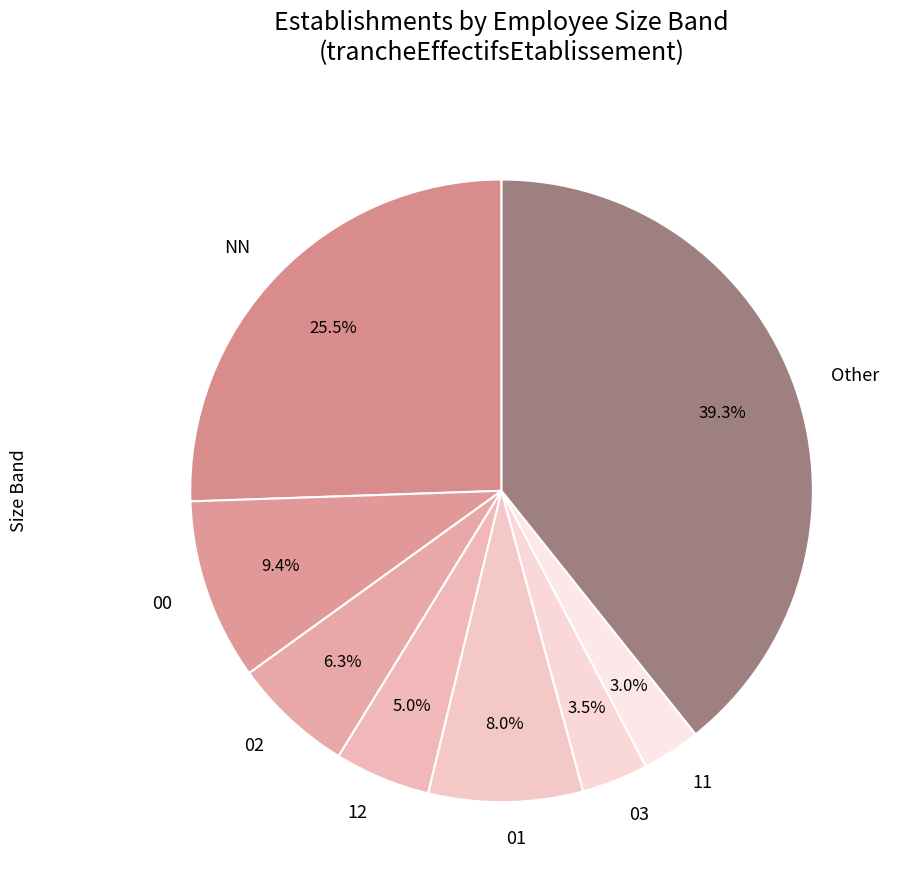

How many segments does this pie chart have?

8